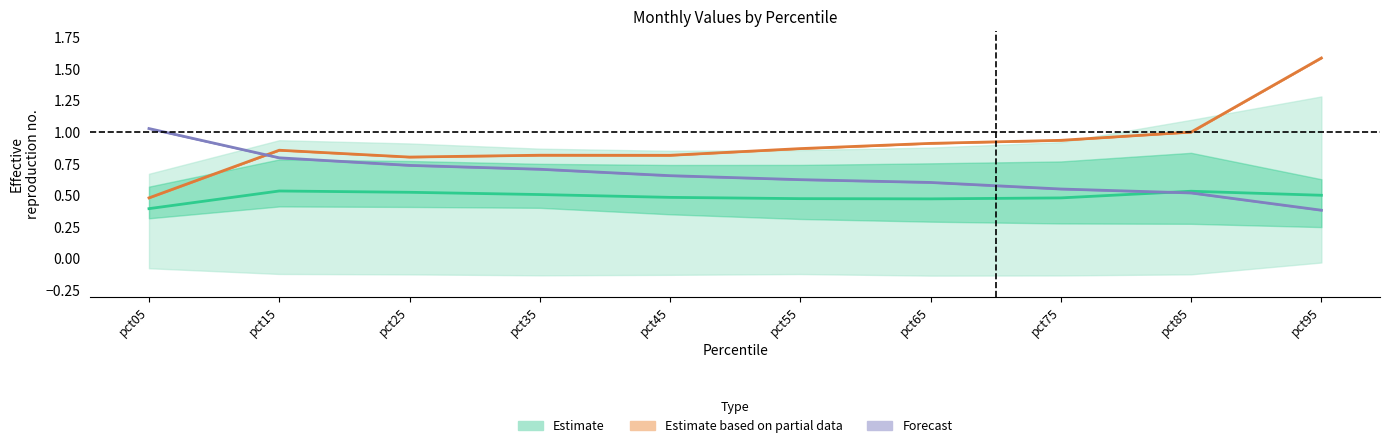

Reading left to right, list all the values displayed in this chart.

Estimate: pct05=0.4	pct15=0.5	pct25=0.5	pct35=0.5	pct45=0.5	pct55=0.5	pct65=0.5	pct75=0.5	pct85=0.5	pct95=0.5
Estimate based on partial data: pct05=0.5	pct15=0.9	pct25=0.8	pct35=0.8	pct45=0.8	pct55=0.9	pct65=0.9	pct75=0.9	pct85=1.0	pct95=1.6
Forecast: pct05=1.0	pct15=0.8	pct25=0.7	pct35=0.7	pct45=0.7	pct55=0.6	pct65=0.6	pct75=0.6	pct85=0.5	pct95=0.4